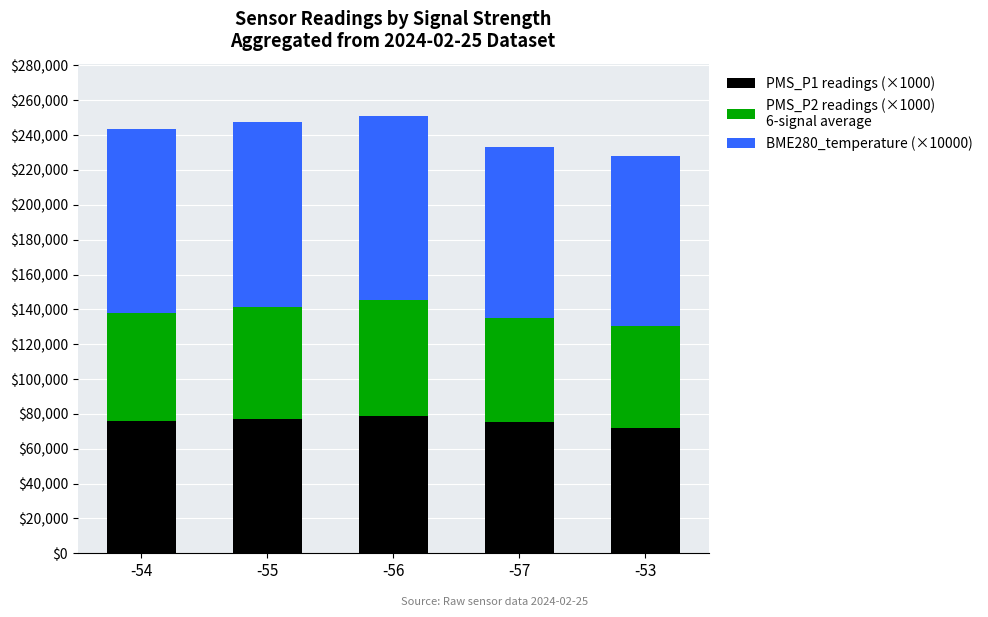

What is the total value across all series at -55?

247300